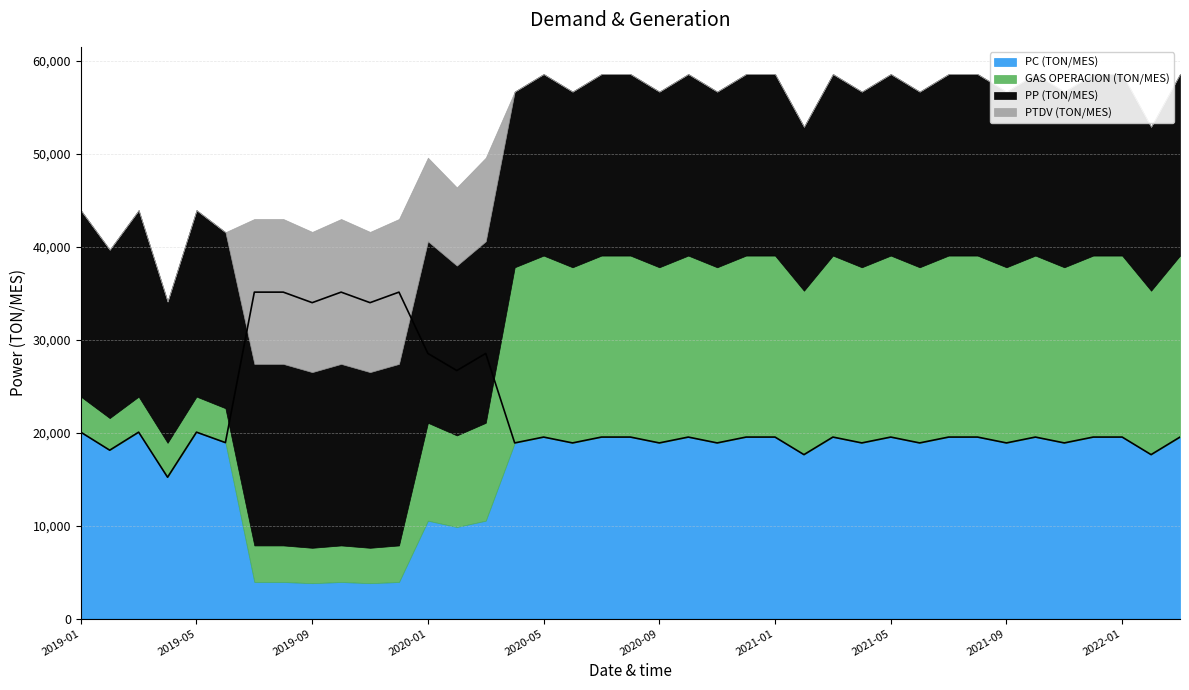

What is the label of the 37th point from the left?

2022-01